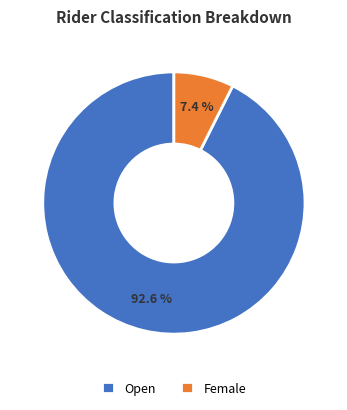

Rank the categories by value from highest to lowest.

Open, Female